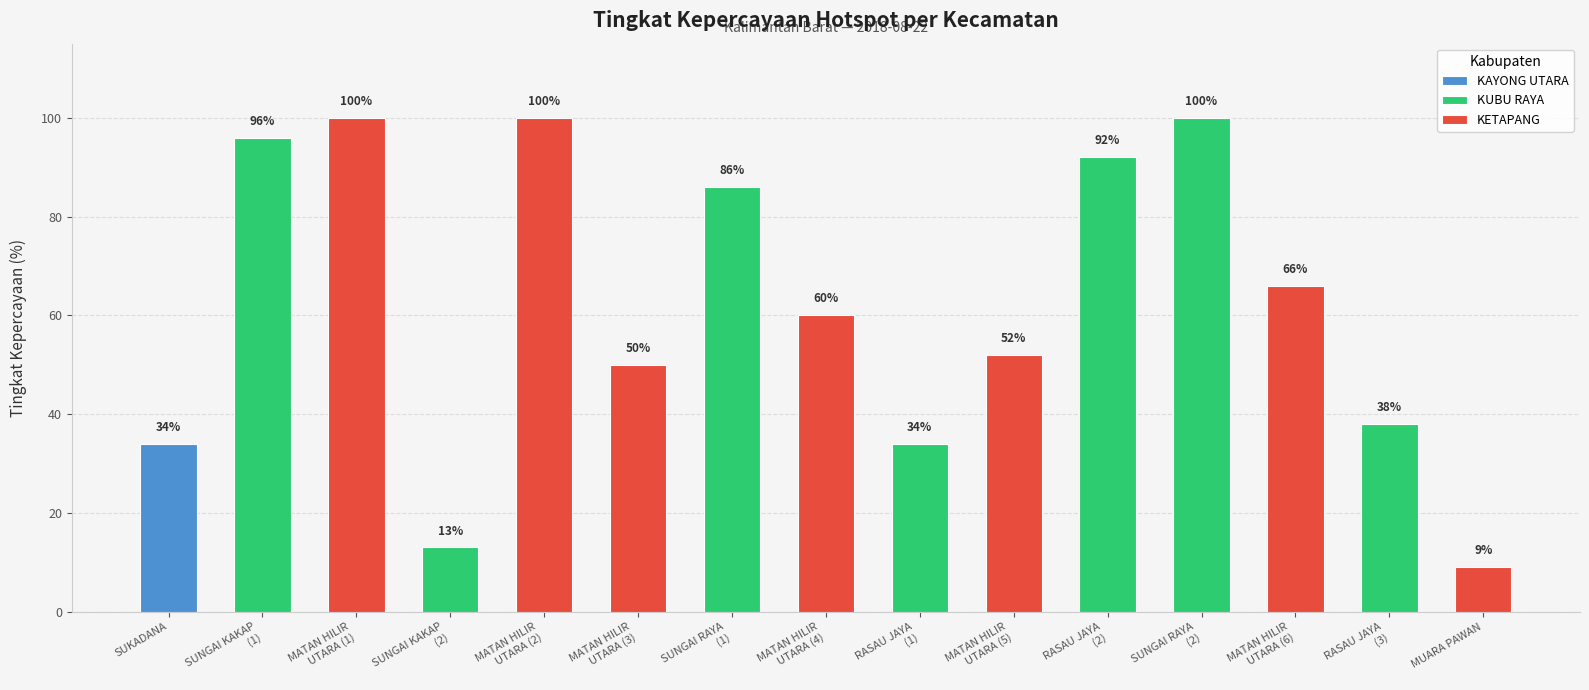

At which label is KUBU RAYA closest to 56?

RASAU JAYA
(3)